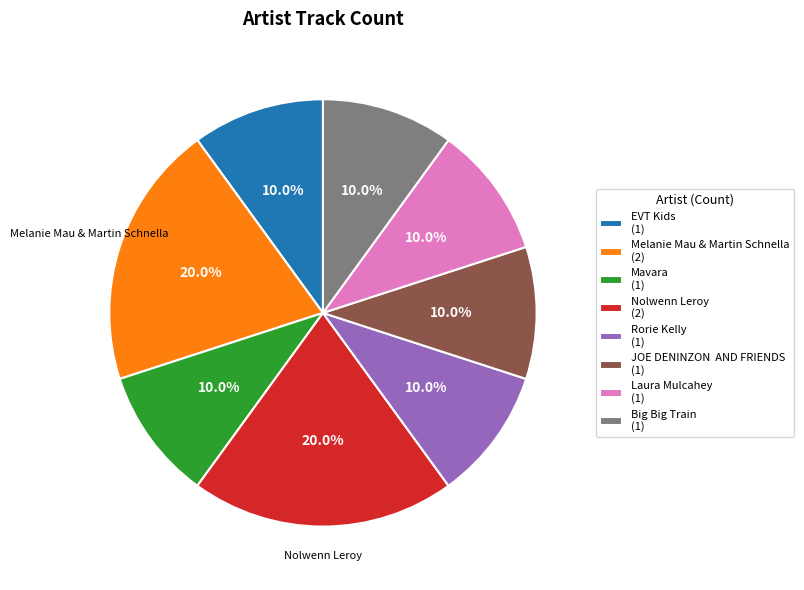

Count the number of slices in the pie.

8